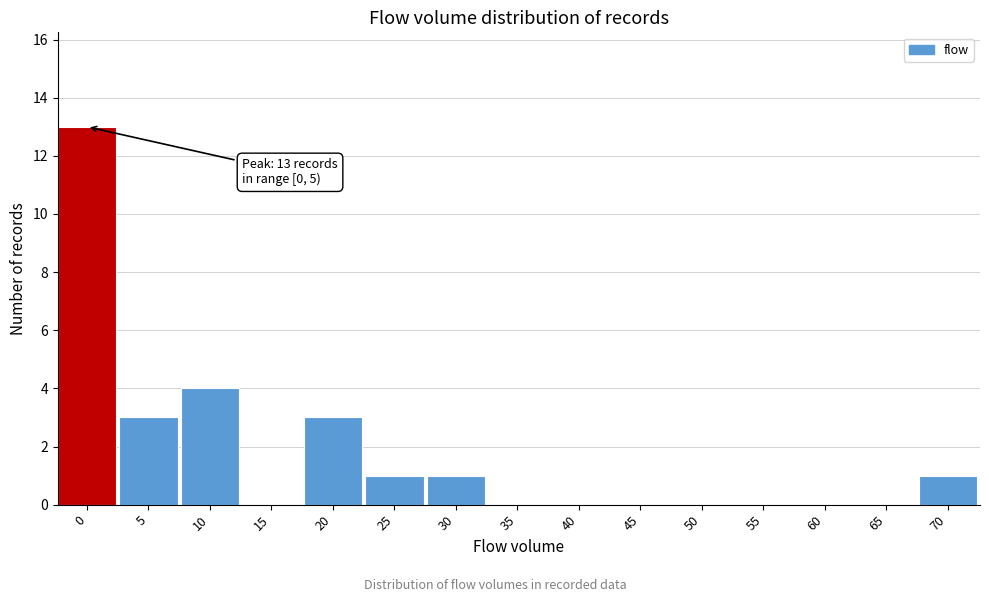

Reading right to left, what are all the values shown in this chart?

70=1	65=0	60=0	55=0	50=0	45=0	40=0	35=0	30=1	25=1	20=3	15=0	10=4	5=3	0=13